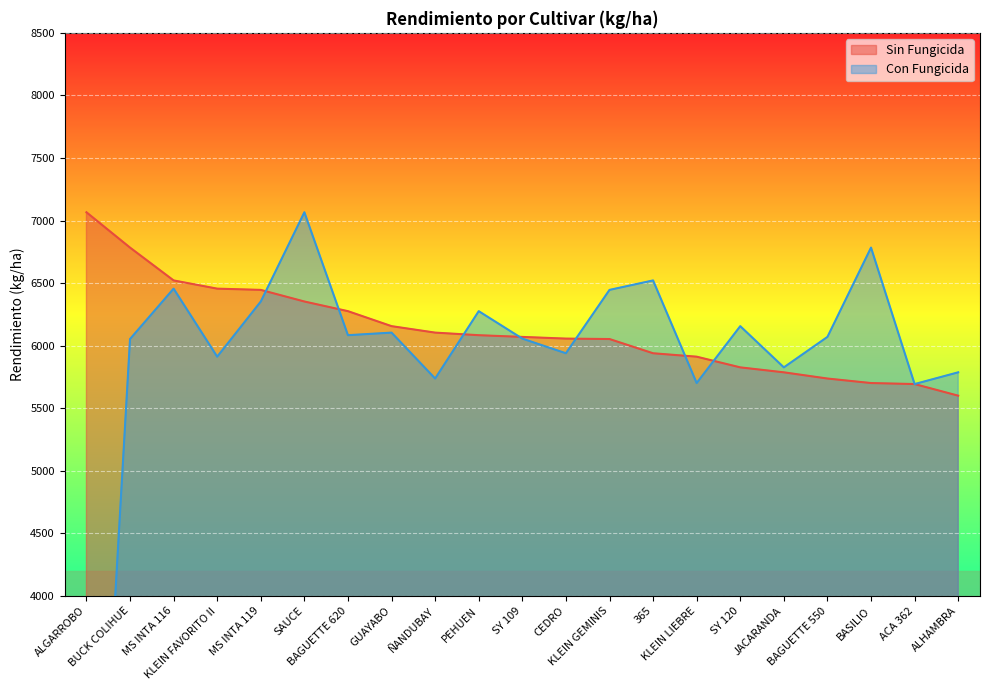

What position from the left is BUCK COLIHUE?

2